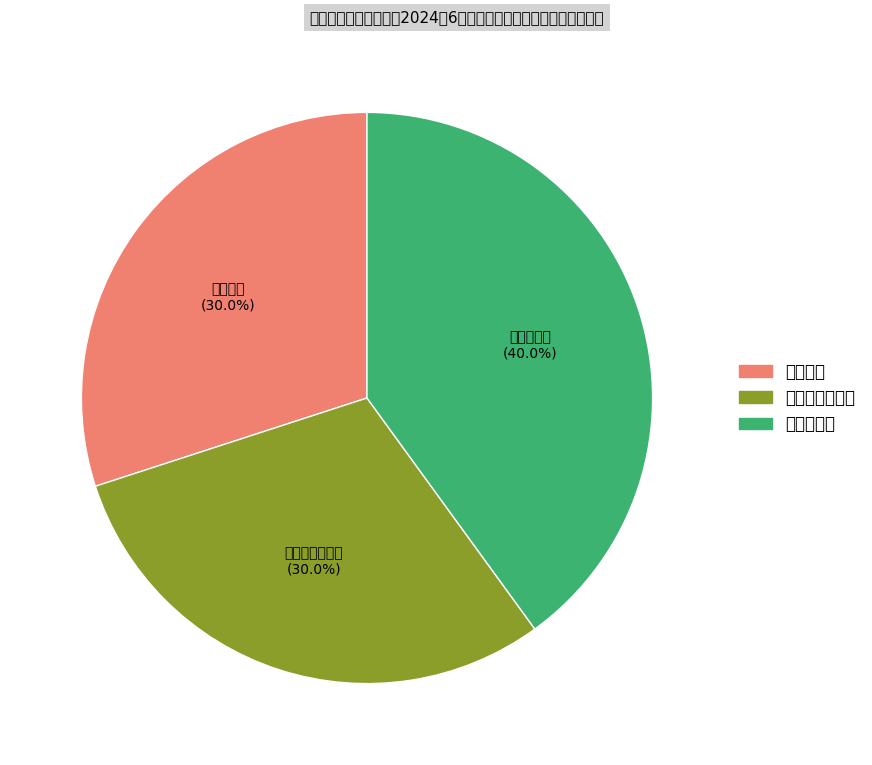

How many slices are in this pie chart?

3